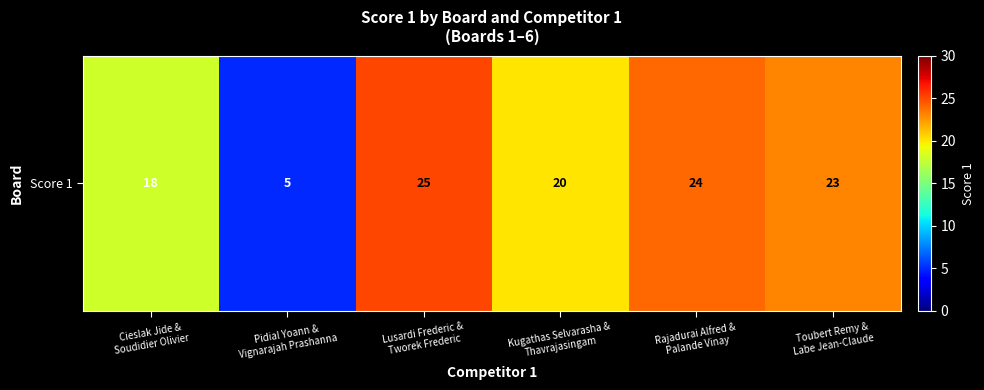

At which category does the chart reach its peak across all series?

Lusardi Frederic &
Tworek Frederic